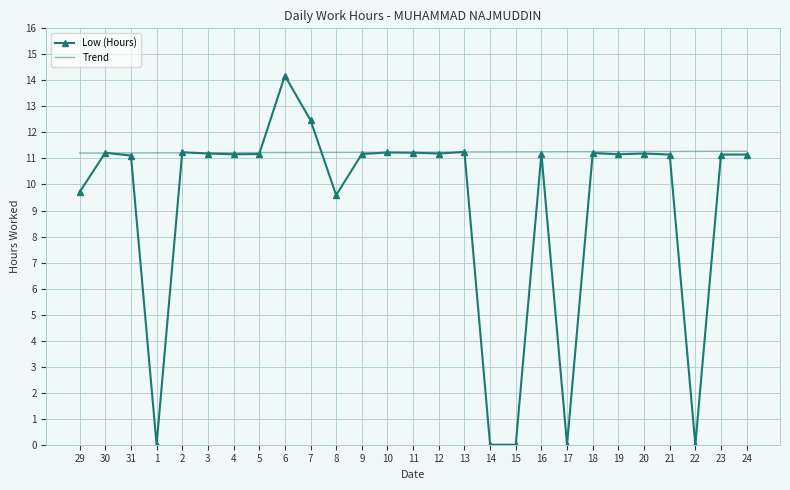

List the series in order of their overall mean, lowest first.

Low (Hours), Trend